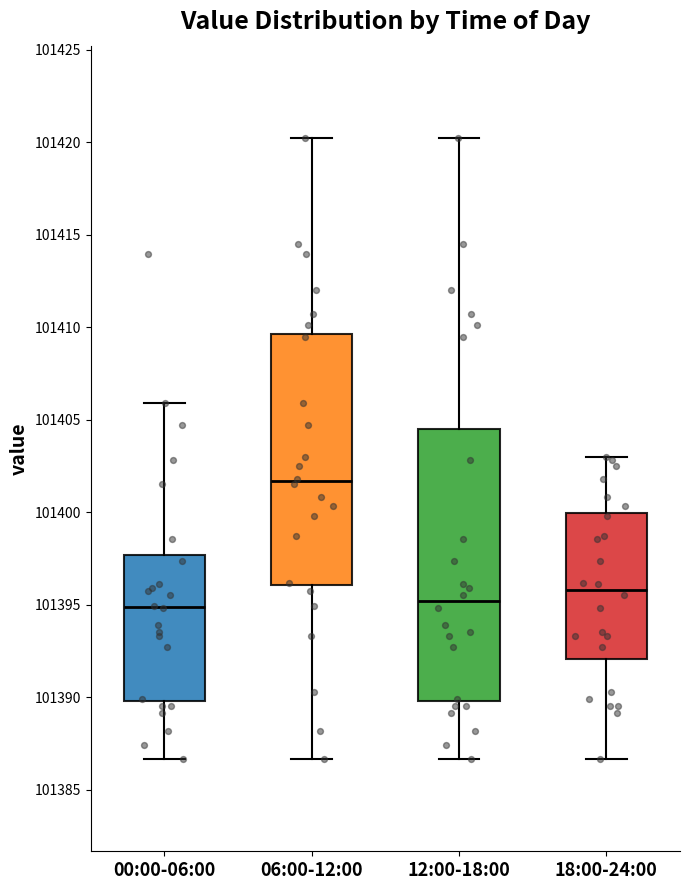

Reading left to right, read every box against the y-axis: the position of its median line, the range the box covers, and the ends of its whiskers. The values are not printed on the chart, so give them approximately, as read against the axis.

00:00-06:00: median 101395.0, box 101390.0 to 101397.5, whiskers 101386.5 to 101406.0
06:00-12:00: median 101401.5, box 101396.0 to 101409.5, whiskers 101386.5 to 101420.0
12:00-18:00: median 101395.0, box 101390.0 to 101404.5, whiskers 101386.5 to 101420.0
18:00-24:00: median 101396.0, box 101392.0 to 101400.0, whiskers 101386.5 to 101403.0